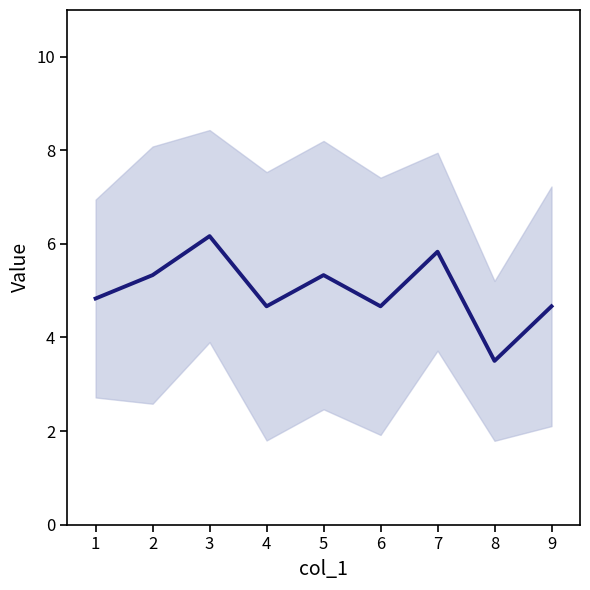

Does the chart have visible grid lines?

No